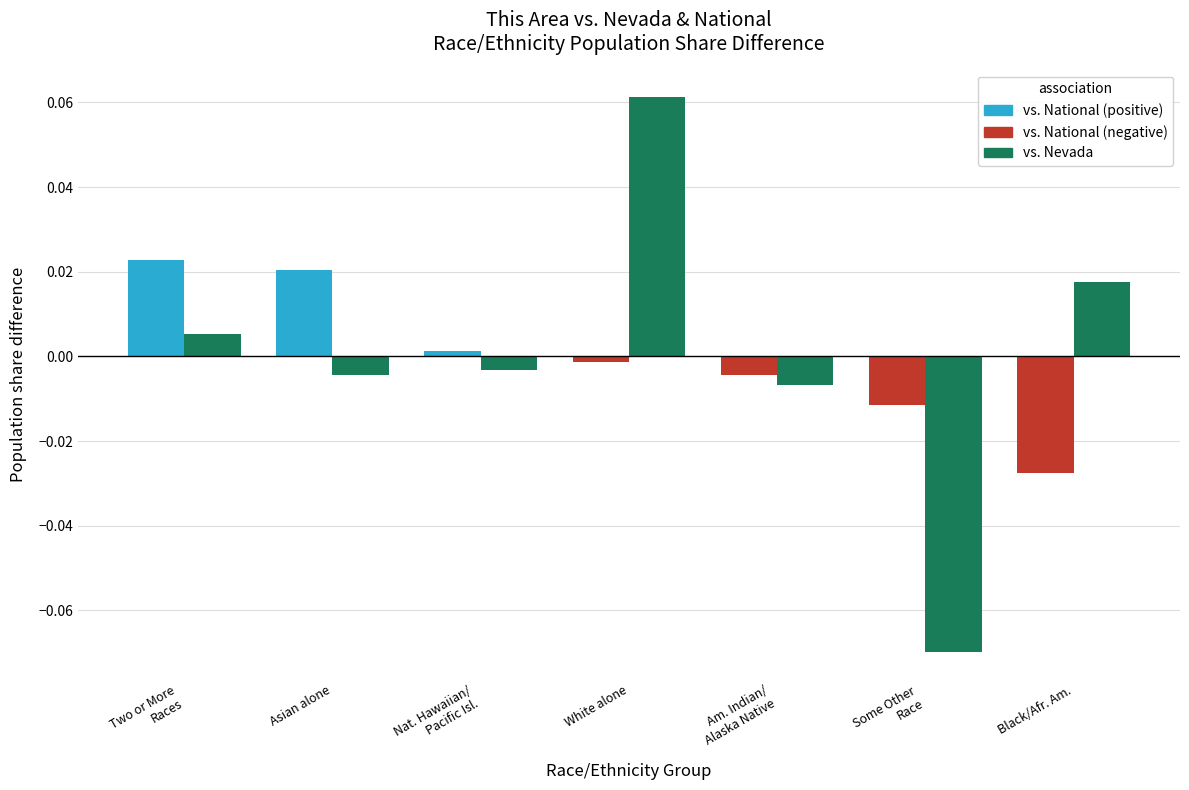

At which category does the chart reach its peak across all series?

White alone